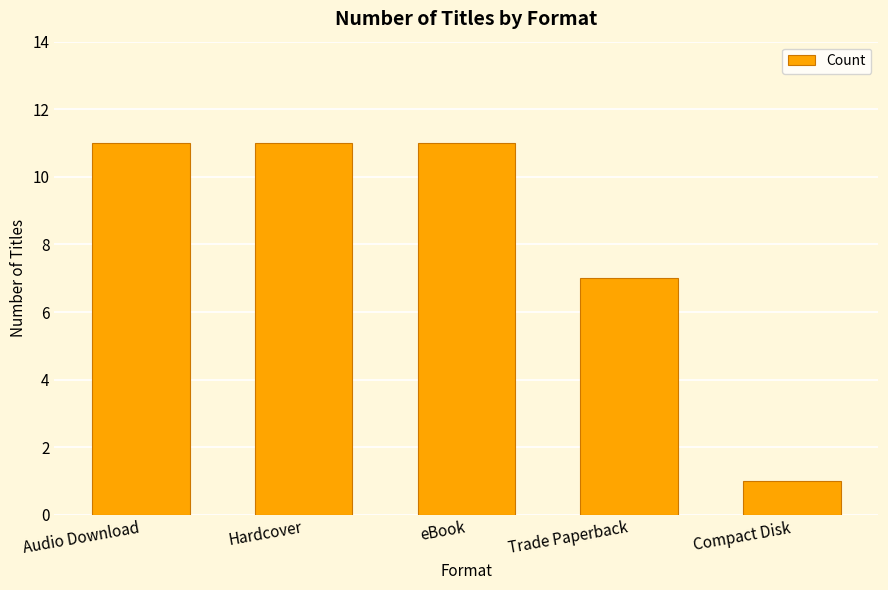

How many distinct data groups are displayed?

1